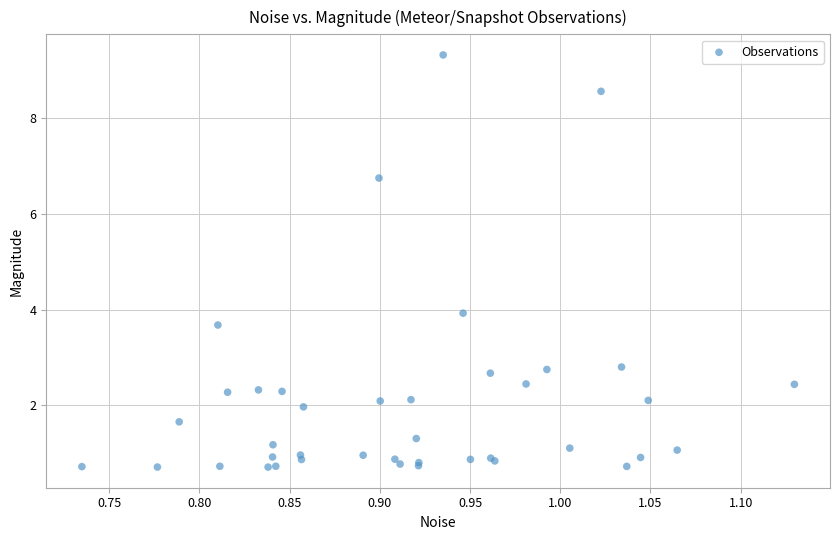

What Y value in the scatter plot is closest to 5?

3.9